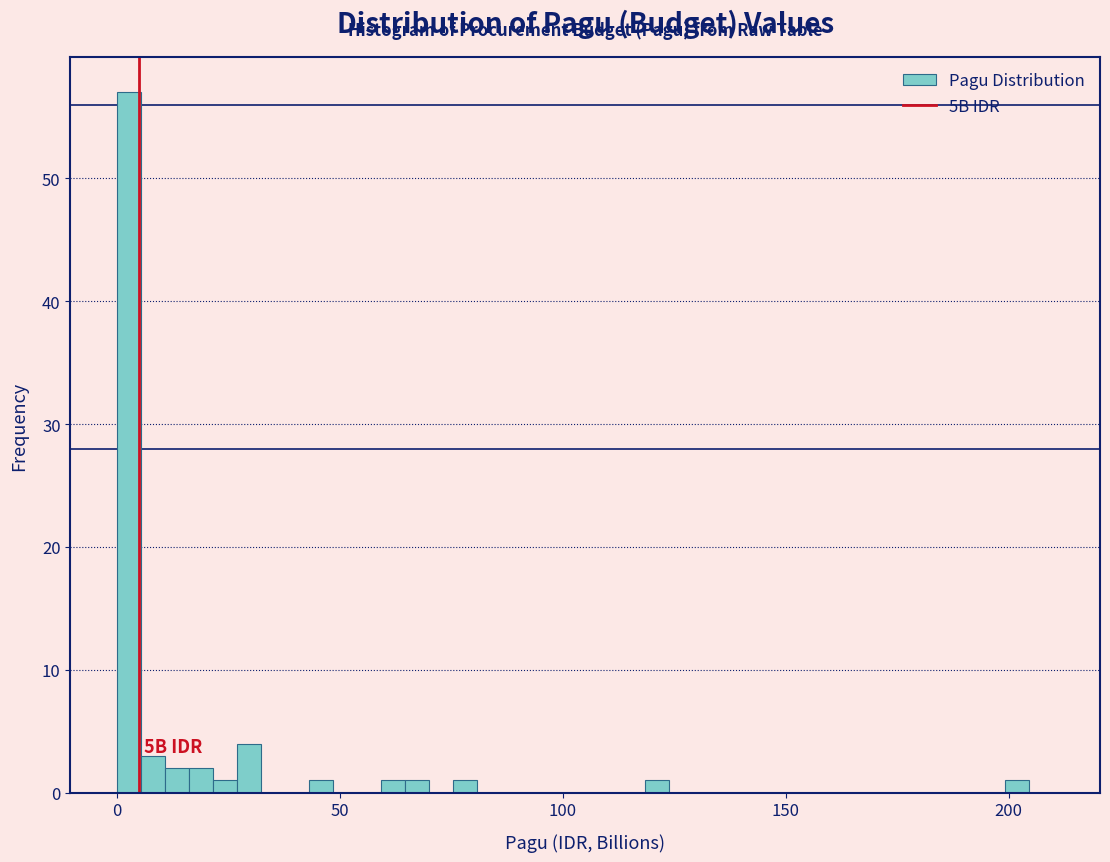

Around what value on the x-axis is the tallest bar? Give the approximate position of its centre, as read against the axis.

5